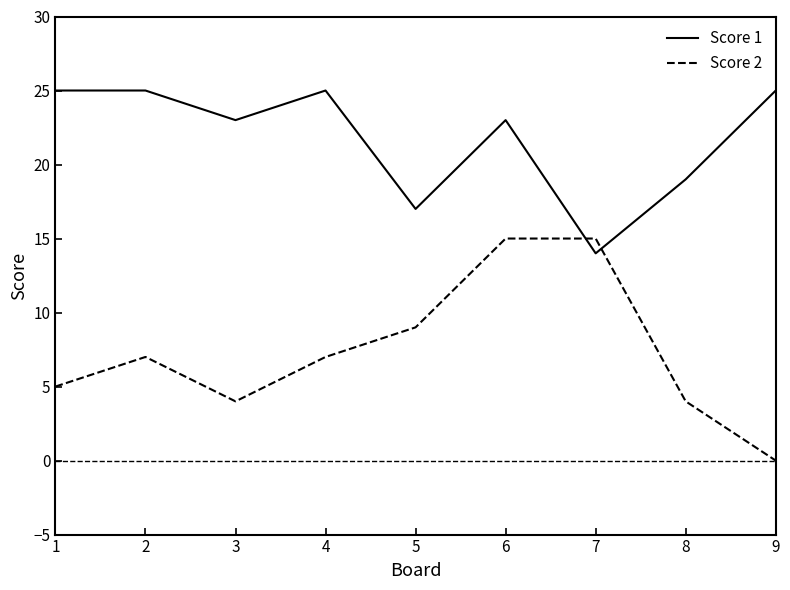

The value of Score 2 at 9 is 0. True or false?

True